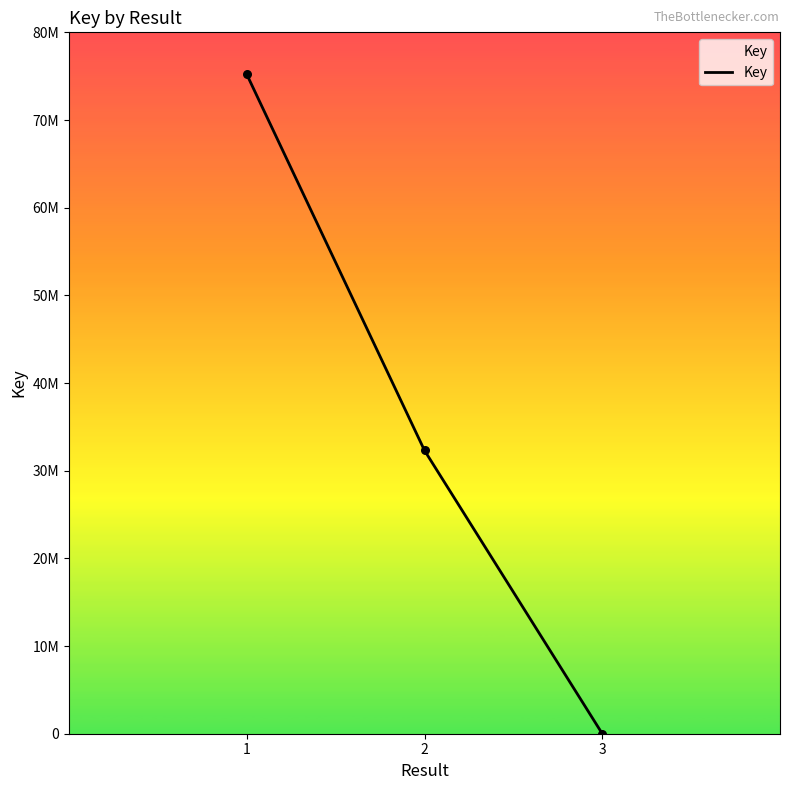

Does the chart have visible grid lines?

No